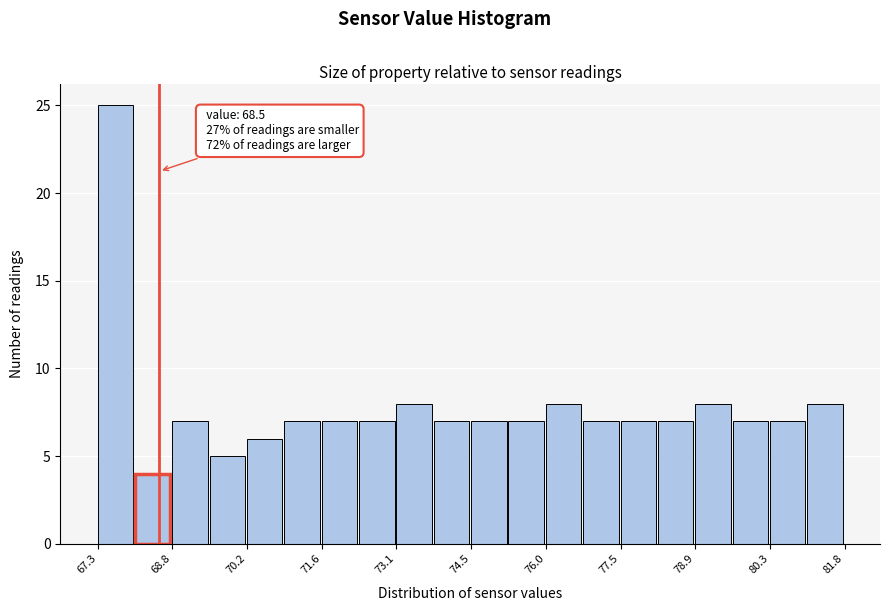

Read against the x-axis, roughly where is the centre of the tallest bar?

67.6